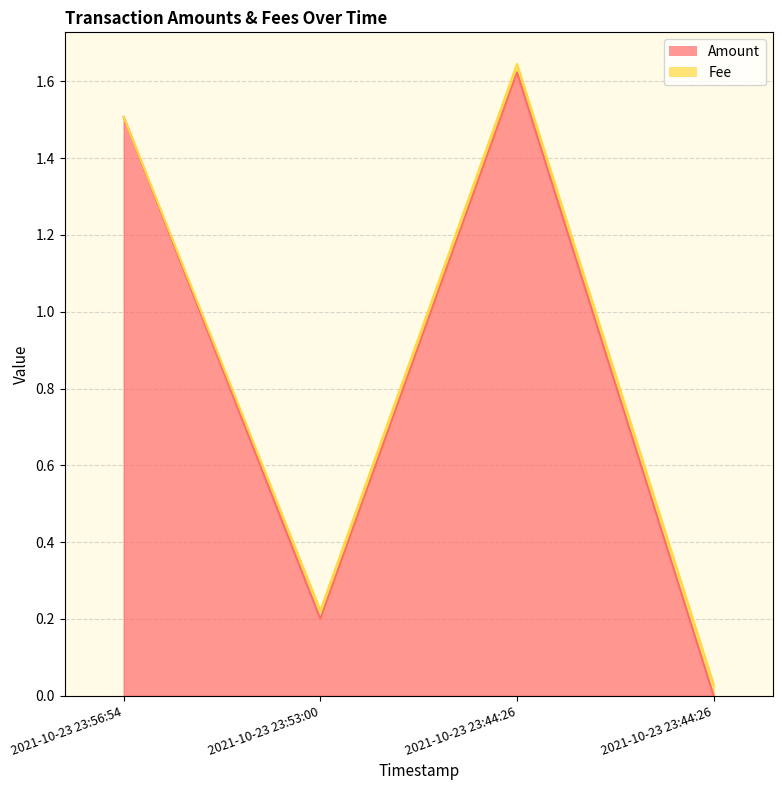

Reading right to left, transcribe all the data shown in this chart.

2021-10-23 23:44:26=0.0	2021-10-23 23:44:26=1.6	2021-10-23 23:53:00=0.2	2021-10-23 23:56:54=1.5